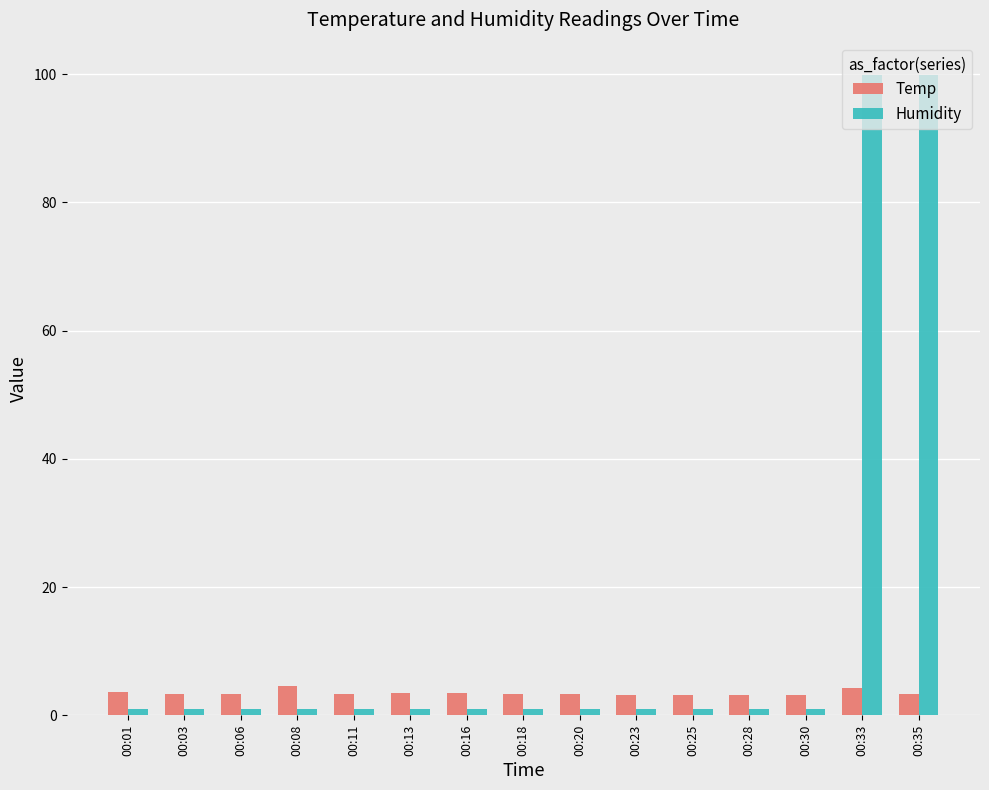

Is the value of Temp at 00:23 greater than the value of Humidity at 00:13?

Yes